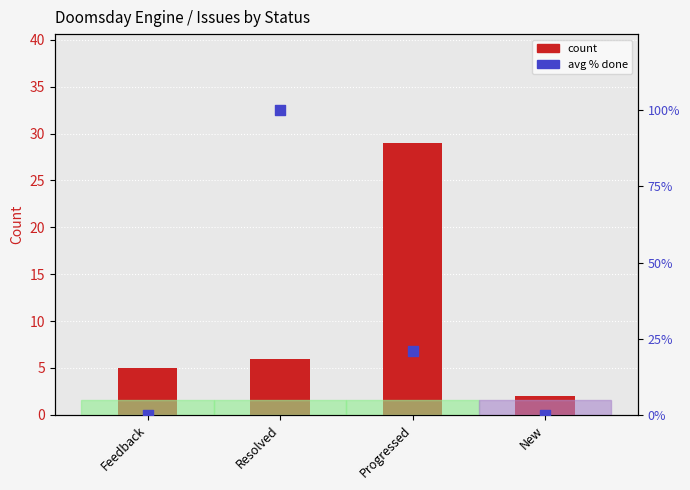

What is the total value across all series at Progressed?

50